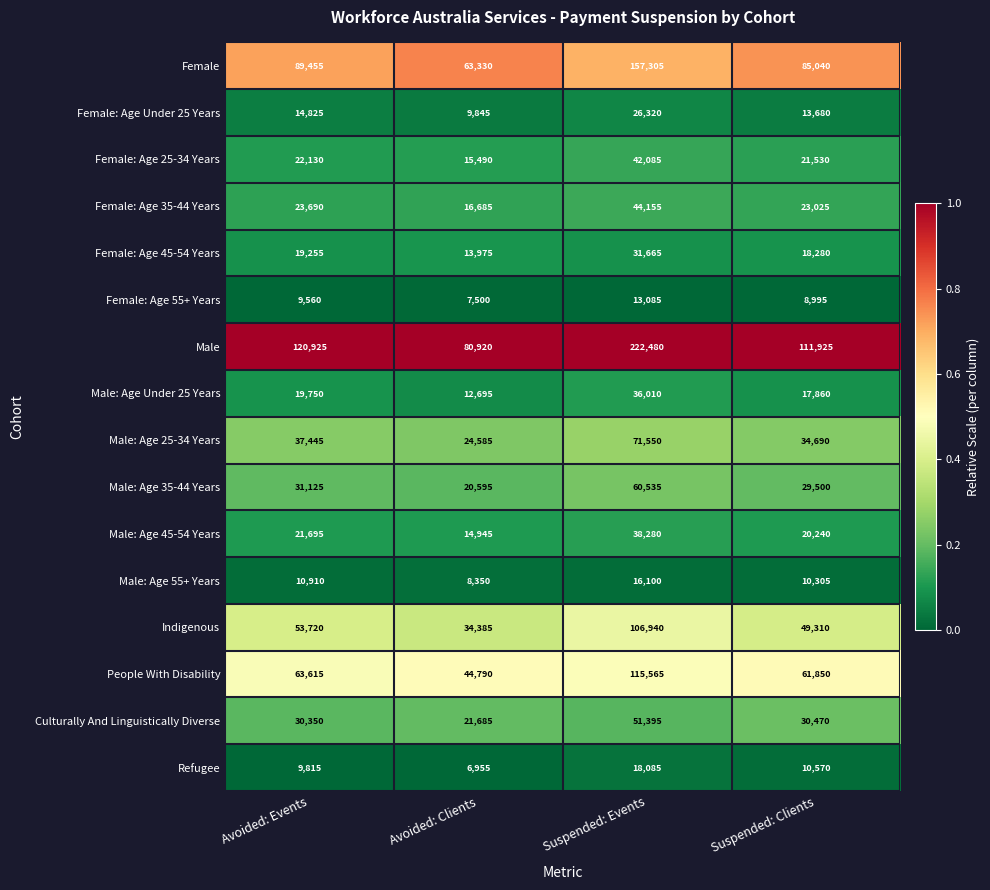

What is the total value across all series at Avoided: Clients?

396730